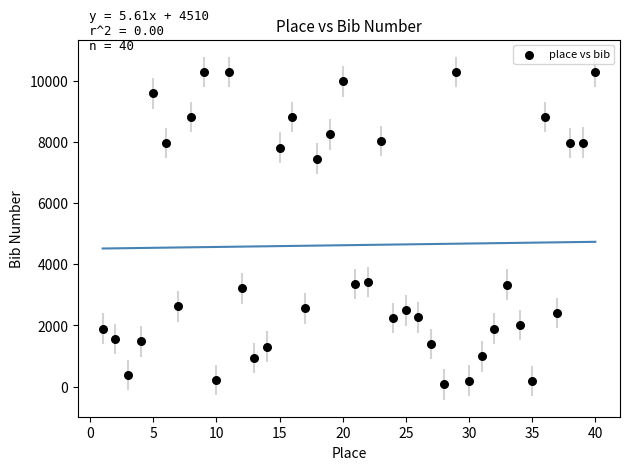

What is the range of Y values (max minus min)?

10211